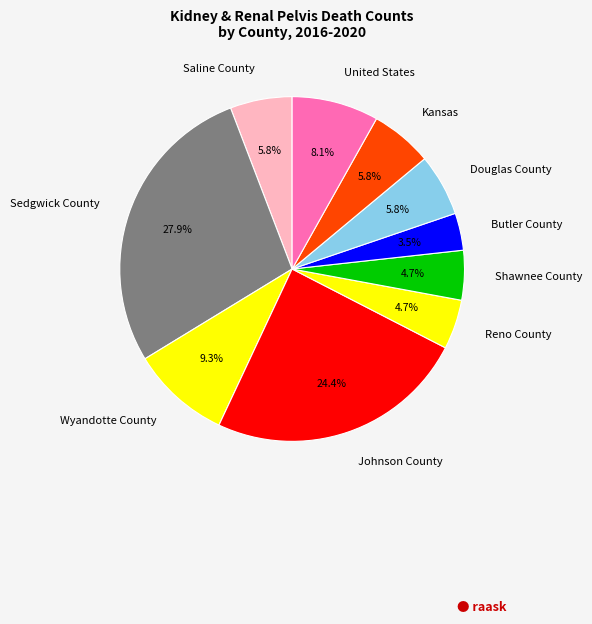

To the nearest percent, what portion does Shawnee County represent?

5%